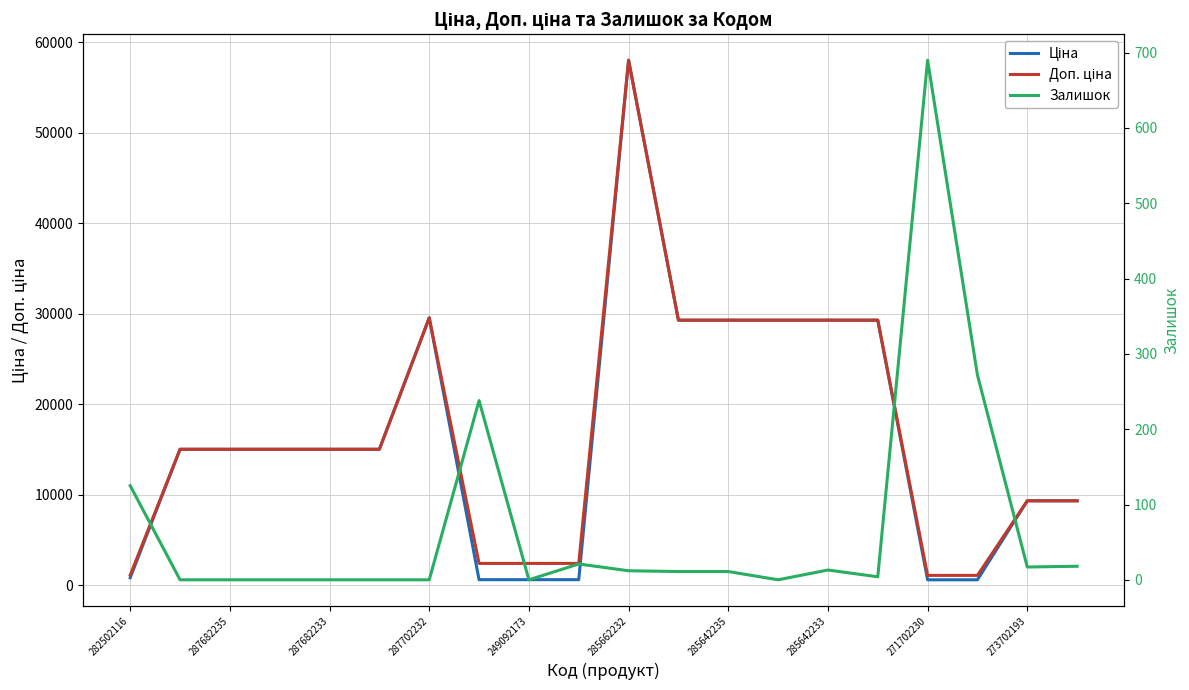

How many data points in Залишок are above 11?

9